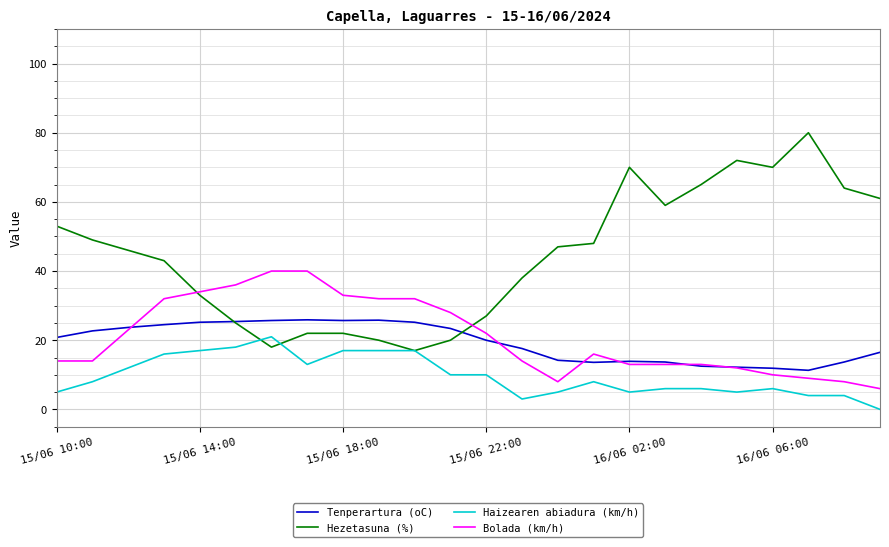

True or false: Haizearen abiadura (km/h) and Bolada (km/h) intersect in this chart.

False